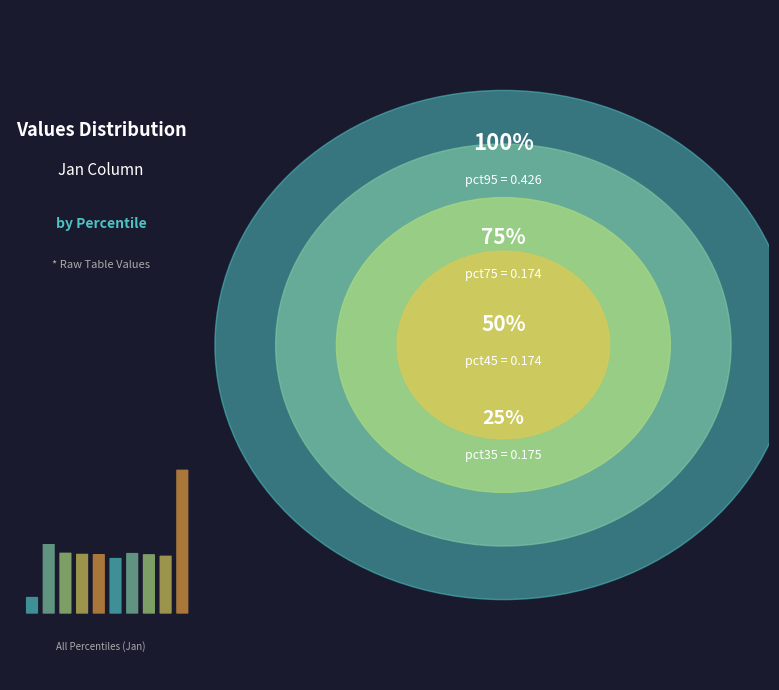

Does pct95 represent more than half of the total?

No